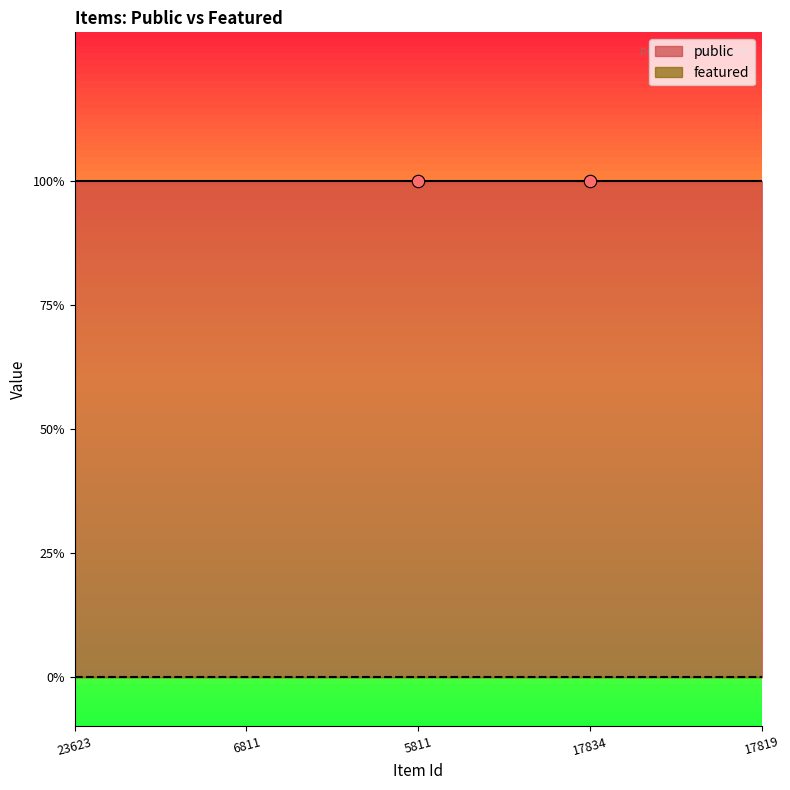

At how many categories does at least one series exceed 0?

5